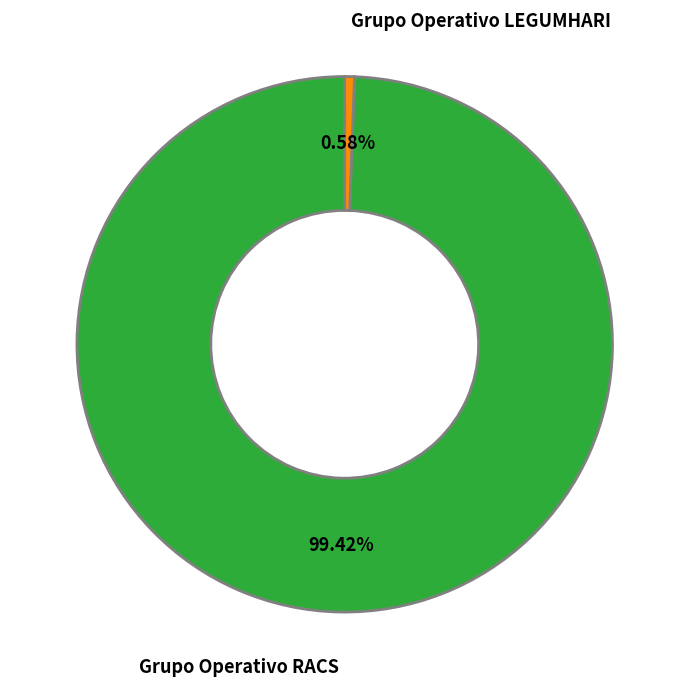

Is there any slice that represents more than half of the pie?

Yes